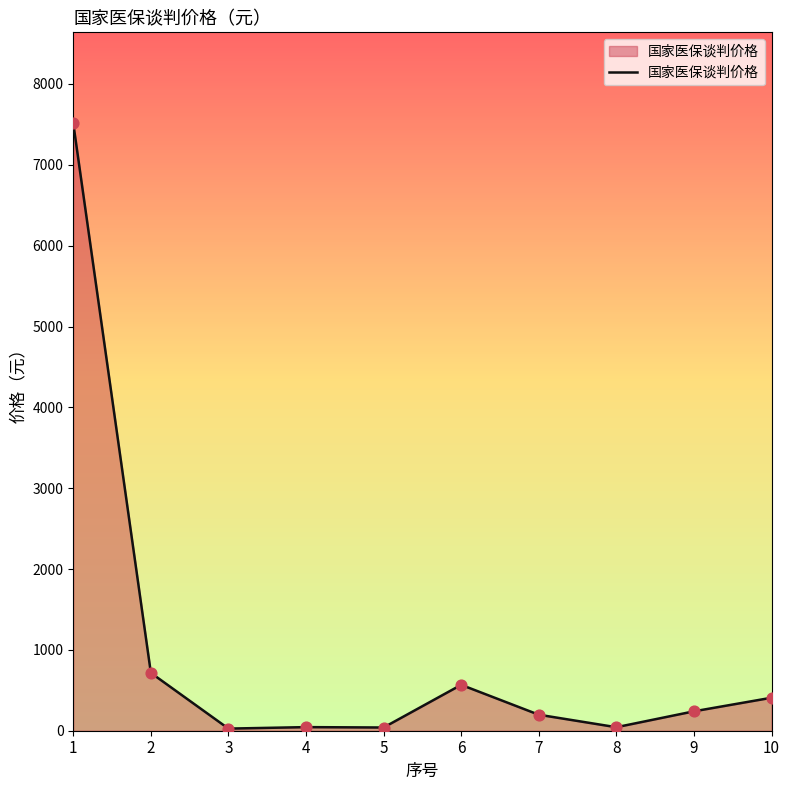

Which has a higher value, 10 or 9?

10